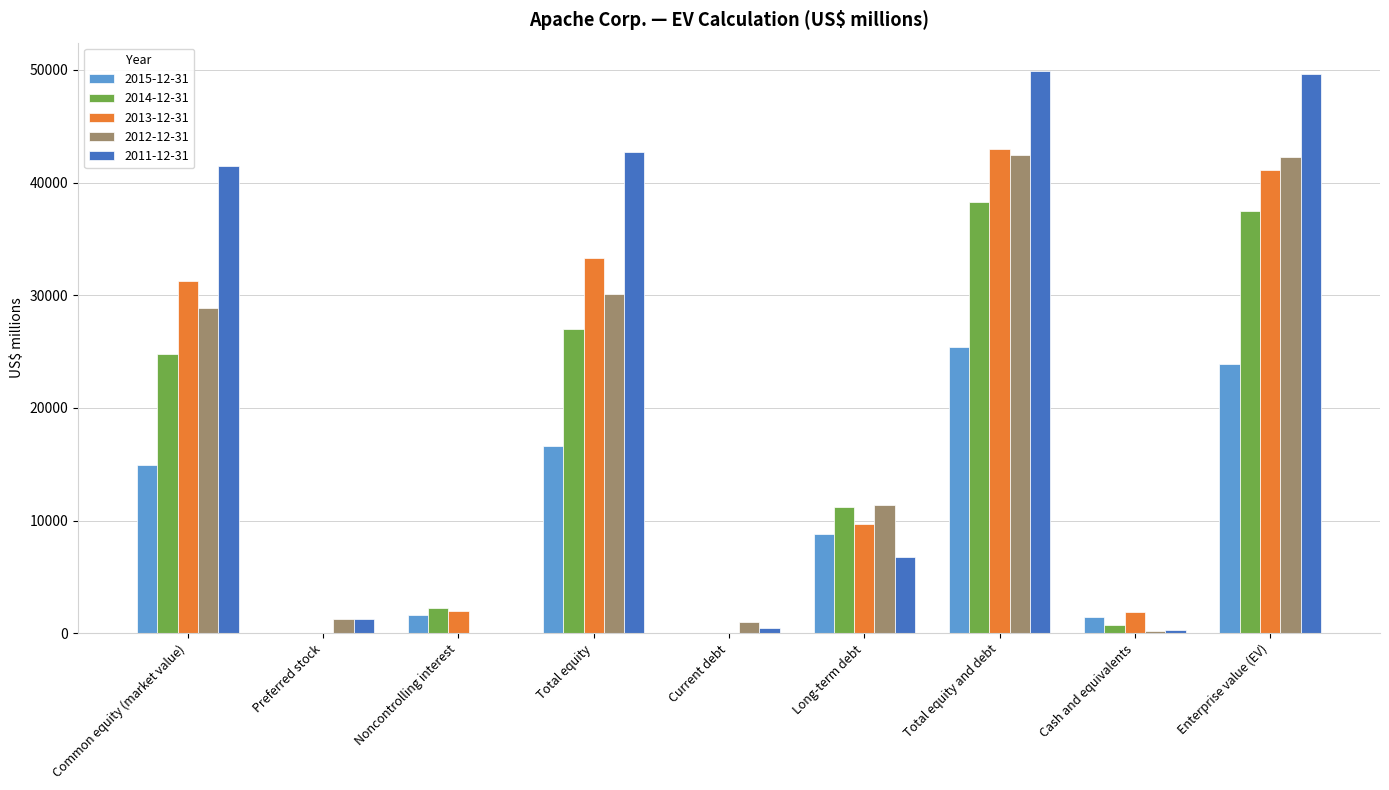

The 2014-12-31 series shows 24810 at Common equity (market value). True or false?

True